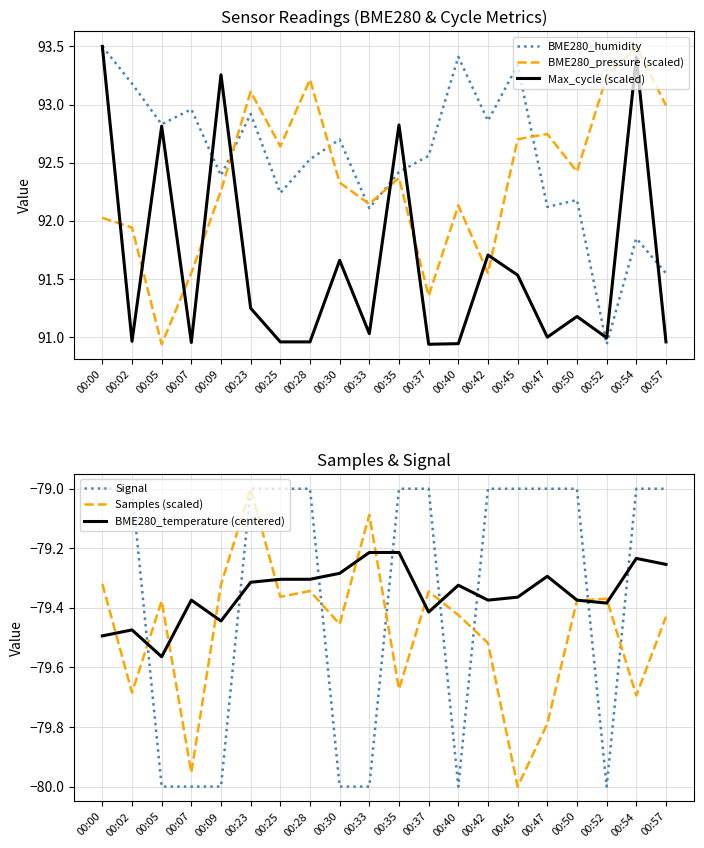

Which series has the largest total across all categories?

BME280_humidity